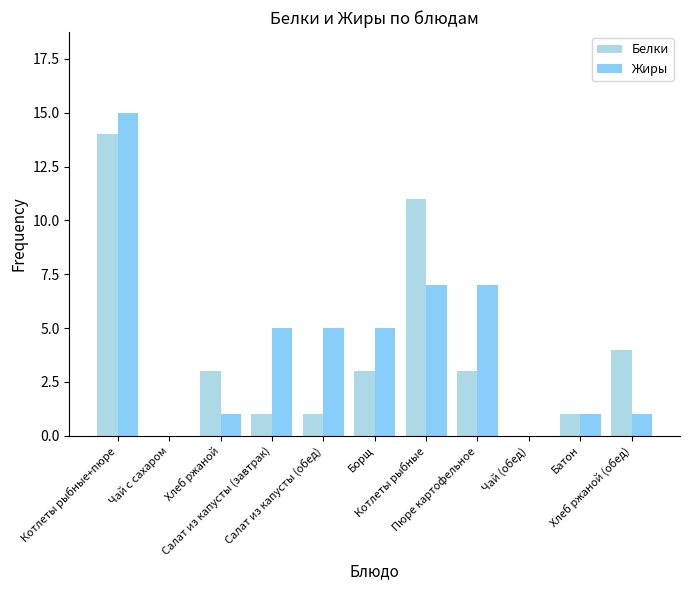

Read the Белки value at Хлеб ржаной (обед).

4